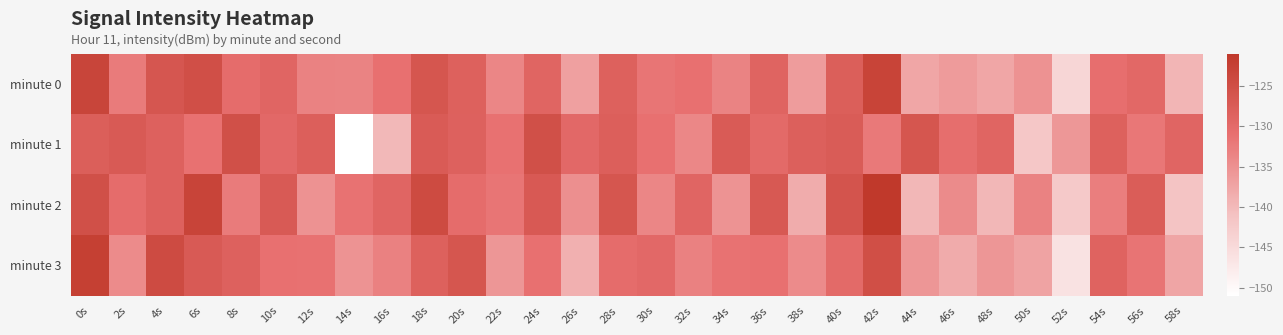

Reading right to left, extract all data points from this chart.

minute 0: 58s=-139.5	56s=-129.6	54s=-130.8	52s=-144.2	50s=-135.3	48s=-137.7	46s=-136.3	44s=-137.7	42s=-123.0	40s=-128.0	38s=-136.4	36s=-129.0	34s=-133.4	32s=-131.2	30s=-131.7	28s=-128.3	26s=-136.9	24s=-129.1	22s=-133.7	20s=-128.3	18s=-126.3	16s=-131.2	14s=-133.3	12s=-133.3	10s=-129.1	8s=-130.5	6s=-125.2	4s=-126.5	2s=-132.4	0s=-123.3
minute 1: 58s=-129.2	56s=-131.9	54s=-128.4	52s=-135.8	50s=-142.0	48s=-129.1	46s=-130.7	44s=-126.3	42s=-132.2	40s=-127.5	38s=-128.2	36s=-129.9	34s=-127.4	32s=-133.8	30s=-131.0	28s=-128.1	26s=-129.7	24s=-125.3	22s=-131.2	20s=-128.5	18s=-127.4	16s=-139.8	14s=-151.0	12s=-128.1	10s=-129.7	8s=-125.3	6s=-131.2	4s=-128.5	2s=-127.2	0s=-127.9
minute 2: 58s=-141.5	56s=-127.6	54s=-132.8	52s=-142.2	50s=-133.3	48s=-139.7	46s=-134.3	44s=-139.7	42s=-121.0	40s=-126.0	38s=-138.4	36s=-127.0	34s=-135.4	32s=-129.2	30s=-133.7	28s=-126.3	26s=-134.9	24s=-127.1	22s=-131.7	20s=-130.3	18s=-124.3	16s=-129.2	14s=-131.3	12s=-135.3	10s=-127.1	8s=-132.5	6s=-123.2	4s=-128.5	2s=-130.4	0s=-125.3
minute 3: 58s=-137.5	56s=-131.6	54s=-128.8	52s=-146.2	50s=-137.3	48s=-135.7	46s=-138.3	44s=-135.7	42s=-125.0	40s=-130.0	38s=-134.4	36s=-131.0	34s=-131.4	32s=-133.2	30s=-129.7	28s=-130.3	26s=-138.9	24s=-131.1	22s=-135.7	20s=-126.3	18s=-128.3	16s=-133.2	14s=-135.3	12s=-131.3	10s=-131.1	8s=-128.5	6s=-127.2	4s=-124.5	2s=-134.4	0s=-122.3